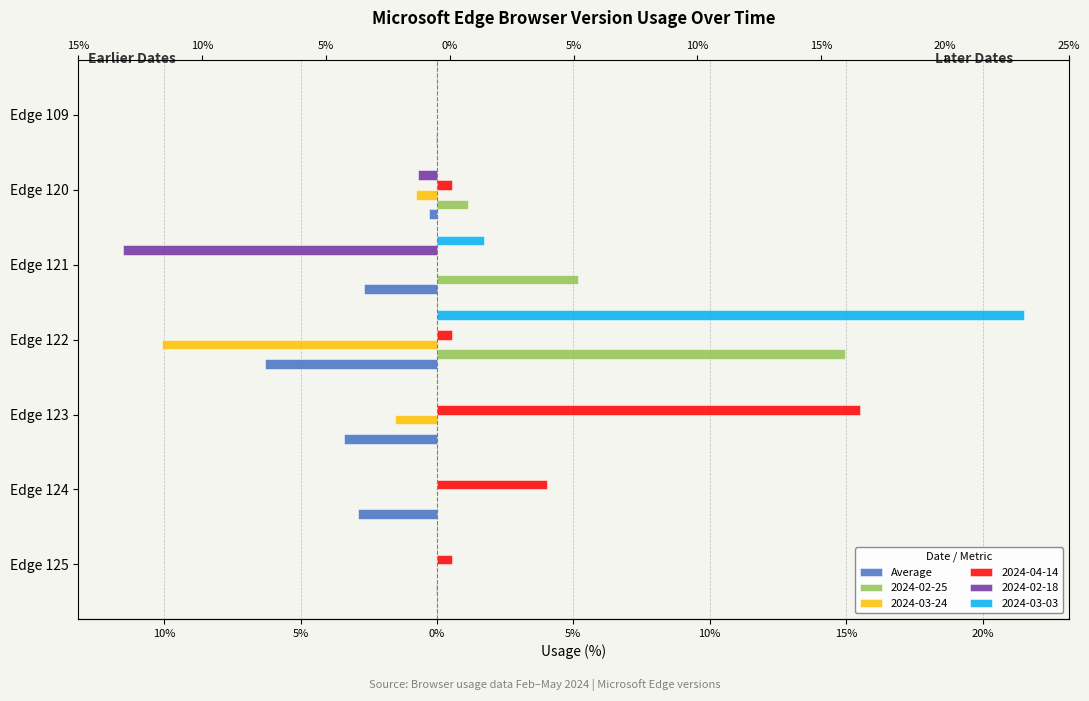

What is the sum of the values at Edge 121 and Edge 123?

-6.1